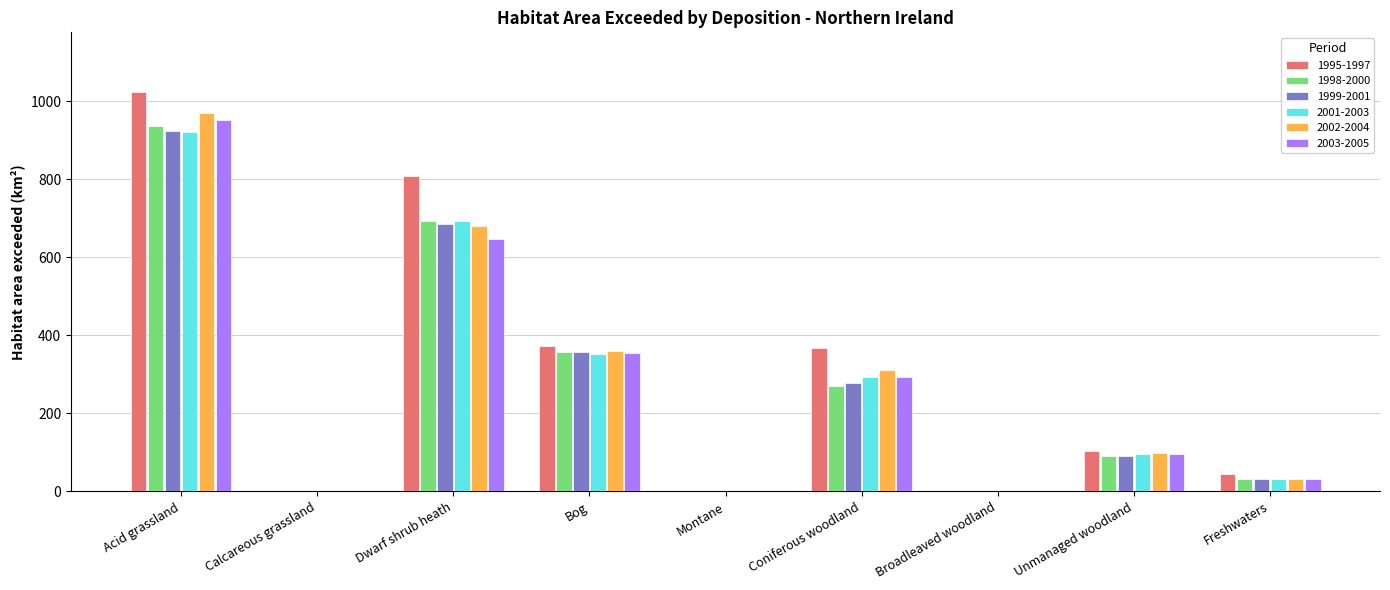

How many groups of bars are there?

9